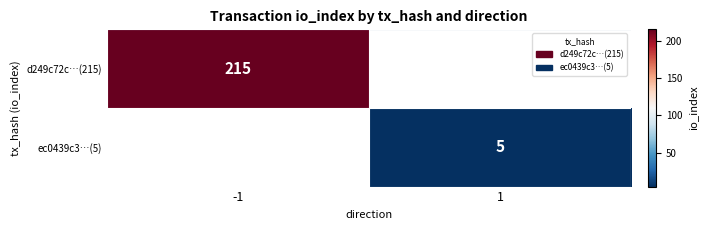

Is it true that ec0439c3…(5) equals 5 at 1?

True